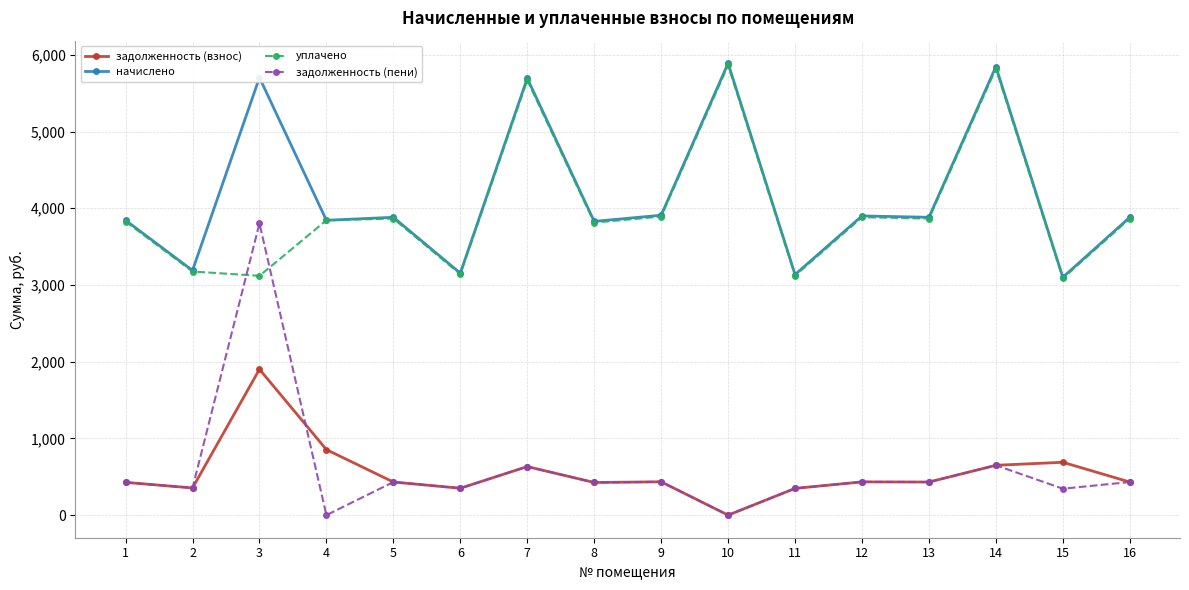

True or false: задолженность (пени) has more than 0 points higher than both neighbors.

True